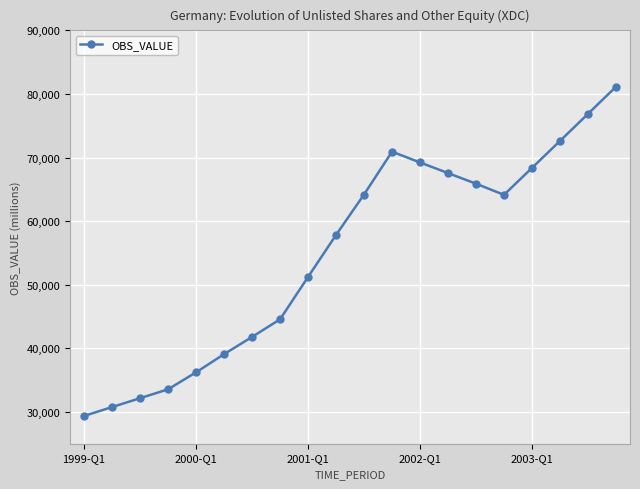

How many points are higher than both their immediate neighbors (excluding endpoints)?

1